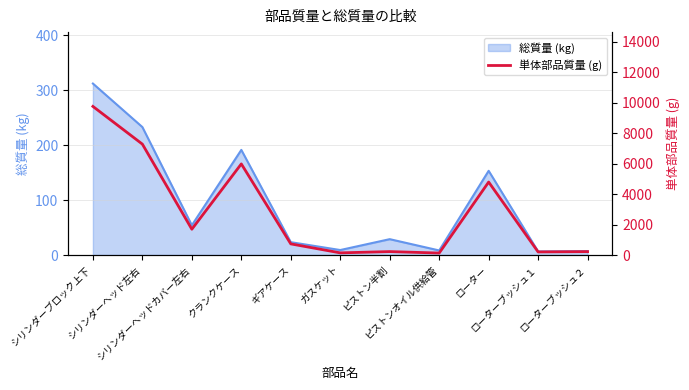

Which category has the highest value across all series?

シリンダーブロック上下